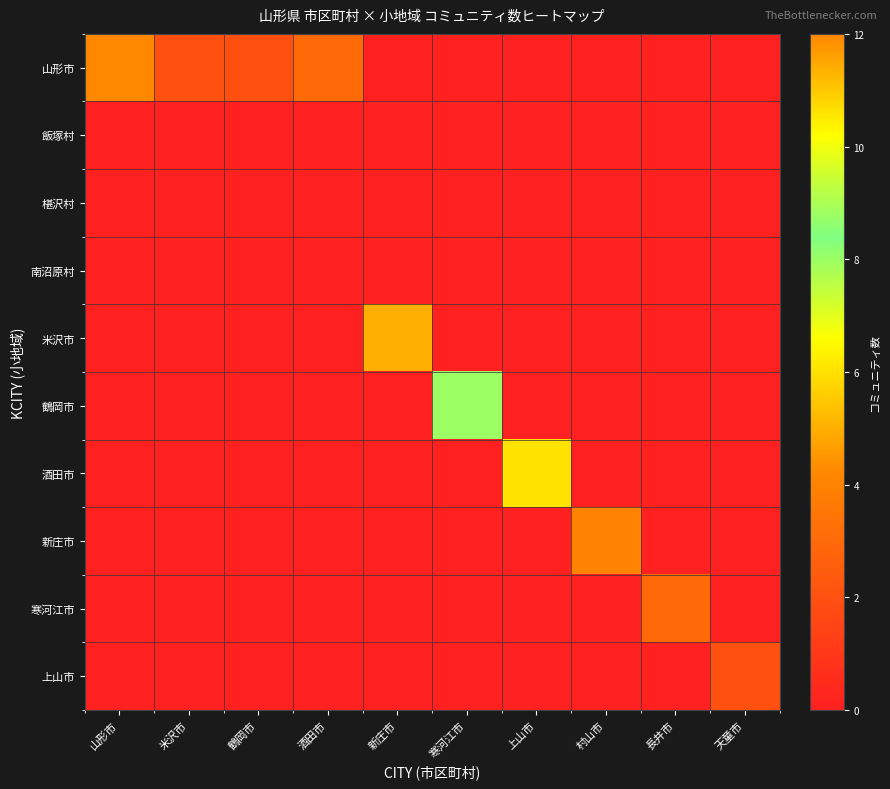

Reading left to right, transcribe all the data shown in this chart.

山形市: 山形市=12	米沢市=2	鶴岡市=2	酒田市=3	新庄市=0	寒河江市=0	上山市=0	村山市=0	長井市=0	天童市=0
飯塚村: 山形市=0	米沢市=0	鶴岡市=0	酒田市=0	新庄市=0	寒河江市=0	上山市=0	村山市=0	長井市=0	天童市=0
椹沢村: 山形市=0	米沢市=0	鶴岡市=0	酒田市=0	新庄市=0	寒河江市=0	上山市=0	村山市=0	長井市=0	天童市=0
南沼原村: 山形市=0	米沢市=0	鶴岡市=0	酒田市=0	新庄市=0	寒河江市=0	上山市=0	村山市=0	長井市=0	天童市=0
米沢市: 山形市=0	米沢市=0	鶴岡市=0	酒田市=0	新庄市=5	寒河江市=0	上山市=0	村山市=0	長井市=0	天童市=0
鶴岡市: 山形市=0	米沢市=0	鶴岡市=0	酒田市=0	新庄市=0	寒河江市=8	上山市=0	村山市=0	長井市=0	天童市=0
酒田市: 山形市=0	米沢市=0	鶴岡市=0	酒田市=0	新庄市=0	寒河江市=0	上山市=6	村山市=0	長井市=0	天童市=0
新庄市: 山形市=0	米沢市=0	鶴岡市=0	酒田市=0	新庄市=0	寒河江市=0	上山市=0	村山市=4	長井市=0	天童市=0
寒河江市: 山形市=0	米沢市=0	鶴岡市=0	酒田市=0	新庄市=0	寒河江市=0	上山市=0	村山市=0	長井市=3	天童市=0
上山市: 山形市=0	米沢市=0	鶴岡市=0	酒田市=0	新庄市=0	寒河江市=0	上山市=0	村山市=0	長井市=0	天童市=2